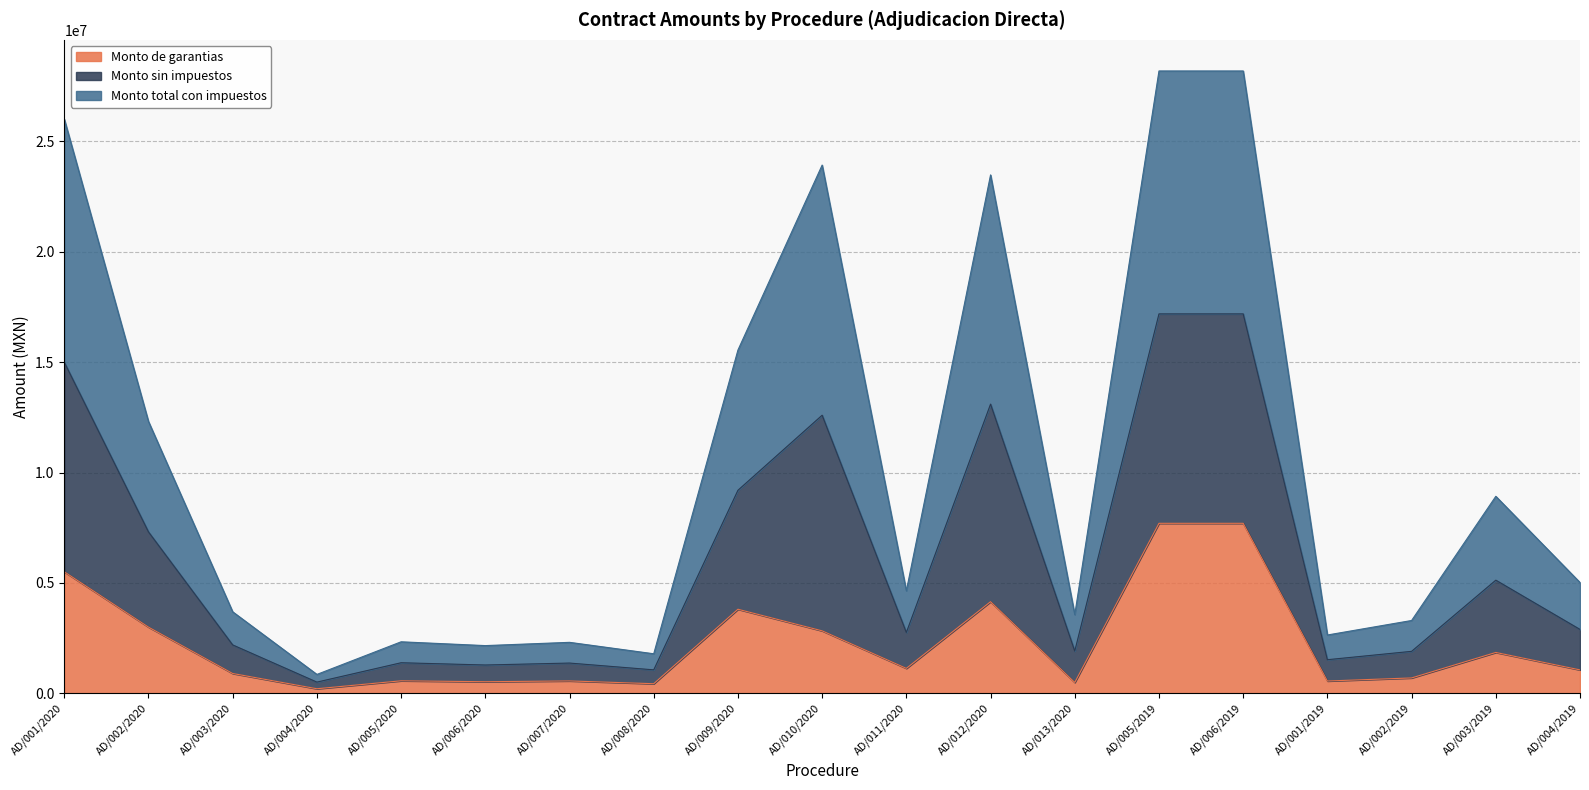

True or false: Monto sin impuestos has more than 0 interior local peaks.

True